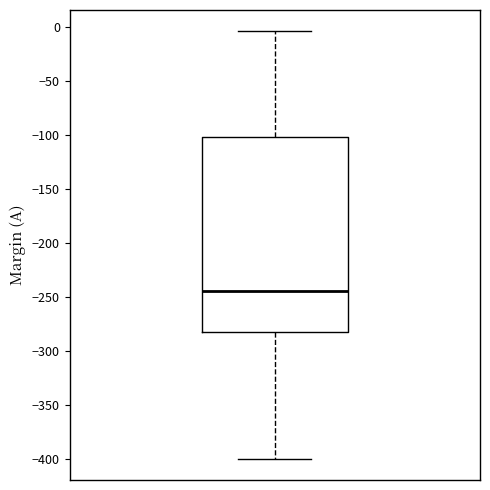

Read this box plot against the y-axis: the position of the median line, the range covered by the box, and the ends of both whiskers. The values are not printed on the chart, so give them approximately, as read against the axis.

median -245, box -280 to -100, whiskers -400 to -5